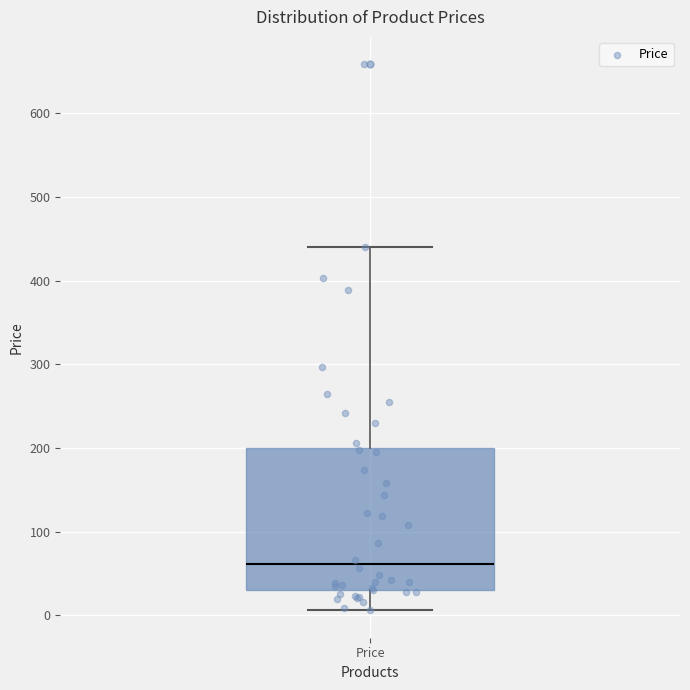

Transcribe this box plot: give where the median line is, the range the box spans, and where the two whiskers end, as read against the y-axis. The values are not printed on the chart, so give them approximately, as read against the axis.

median 60, box 30 to 200, whiskers 10 to 440